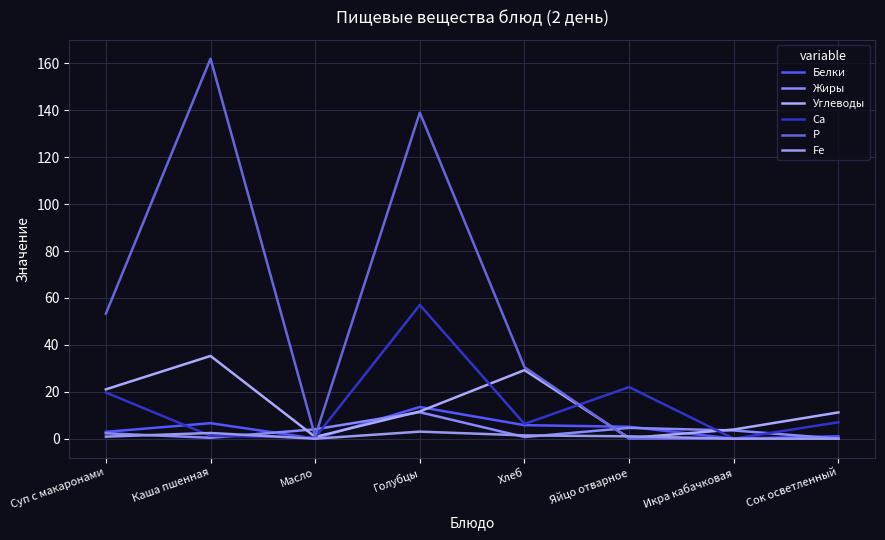

What is the average value of the Белки series?

4.4